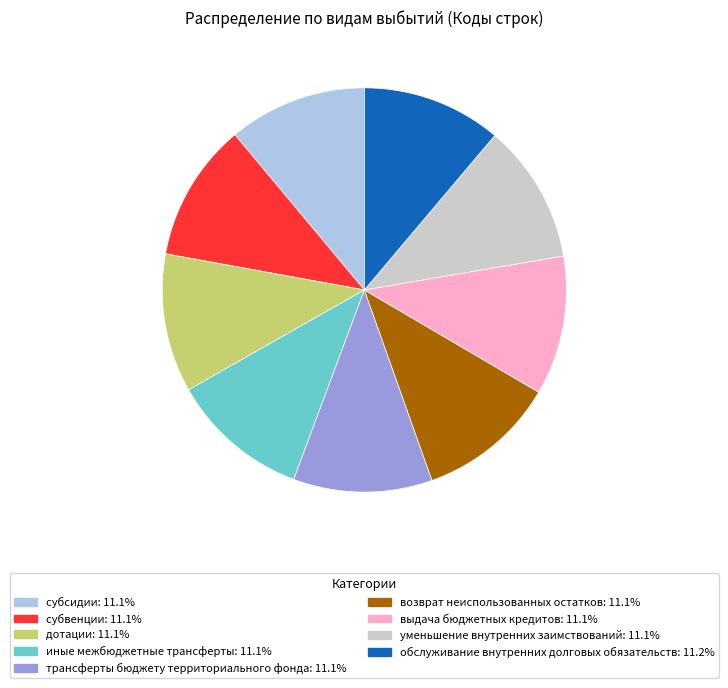

Does возврат неиспользованных остатков account for over 50% of the chart?

No